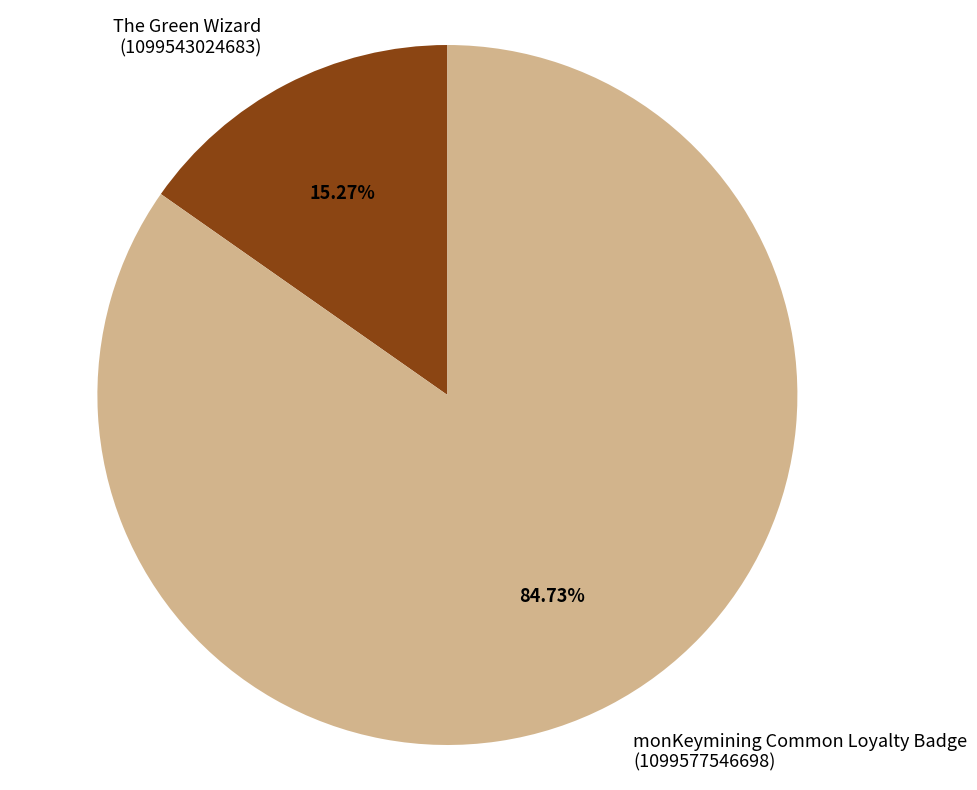

Between monKeymining Common Loyalty Badge (1099577546698) and The Green Wizard (1099543024683), which is larger?

monKeymining Common Loyalty Badge (1099577546698)